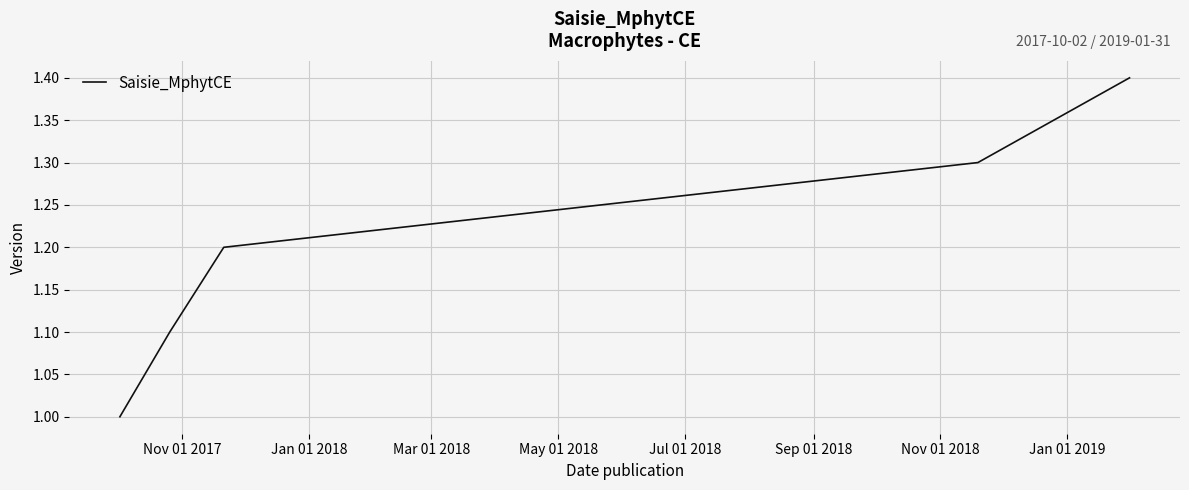

What is the difference between the maximum and second lowest values?

0.3